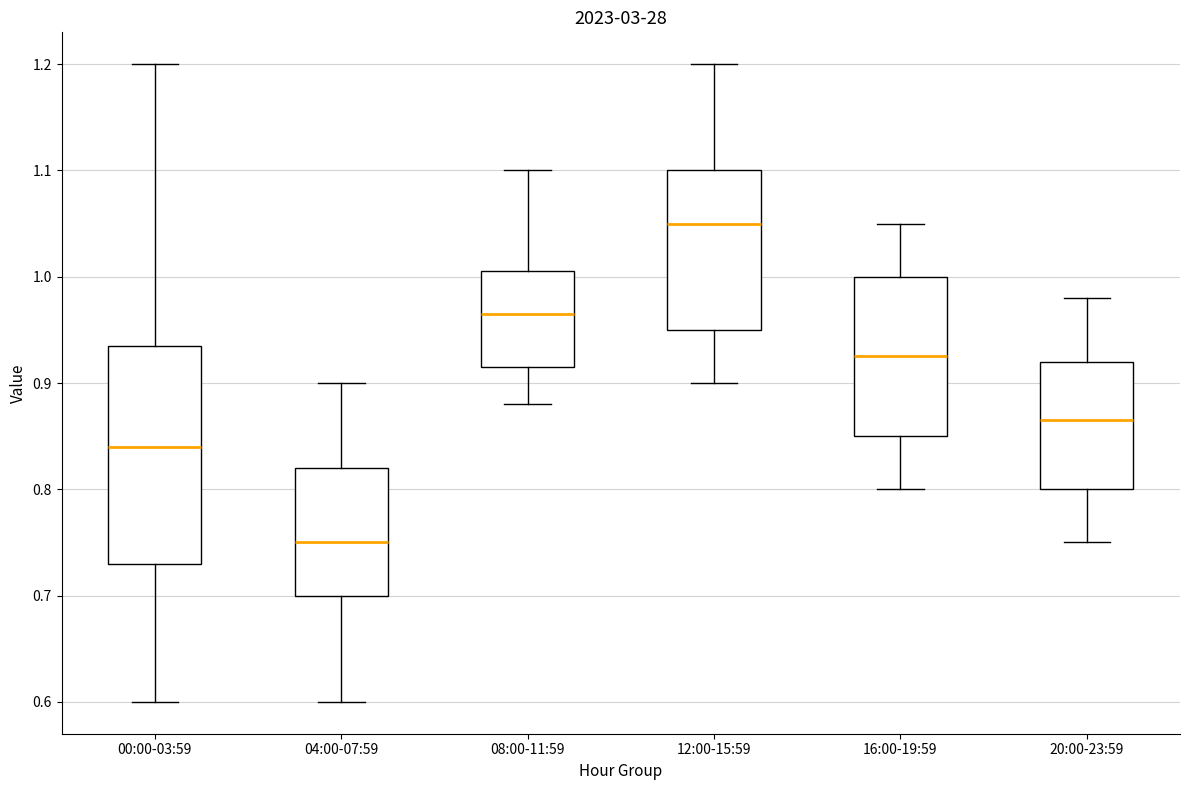

Which box is the tallest, from its lower edge to its upper edge?

00:00-03:59